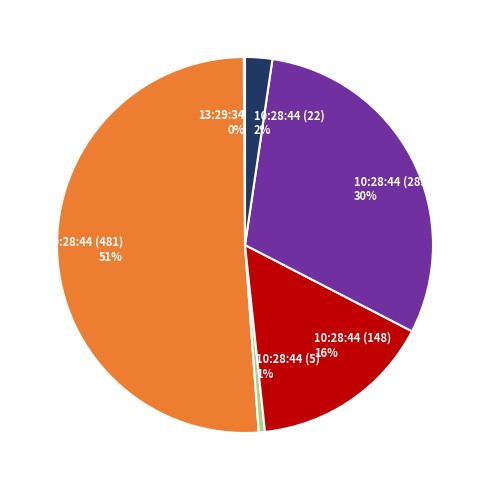

To the nearest percent, what is the difference between the 10:28:44 (285) and 10:28:44 (22) slice percentages?

28%